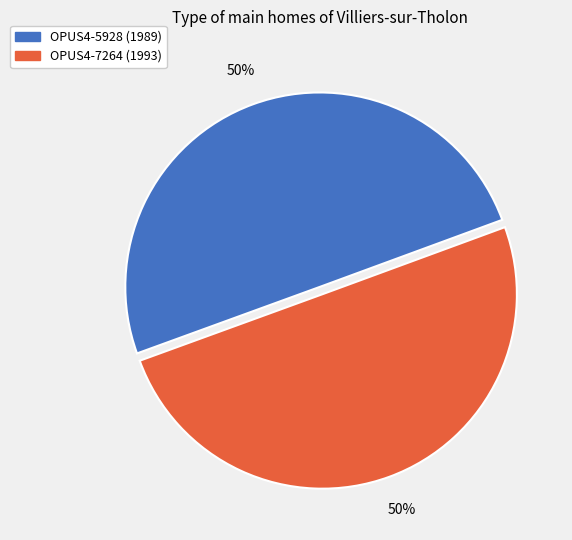

How many segments does this pie chart have?

2